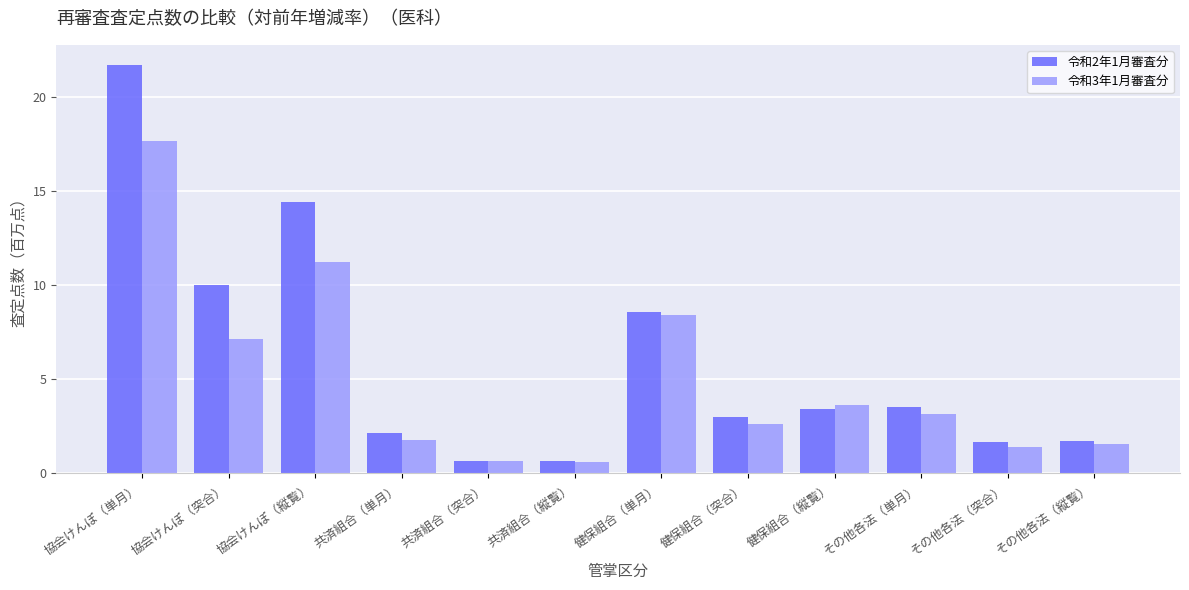

Between 協会けんぽ（突合） and 健保組合（縦覧）, which series saw the biggest shift?

令和2年1月審査分